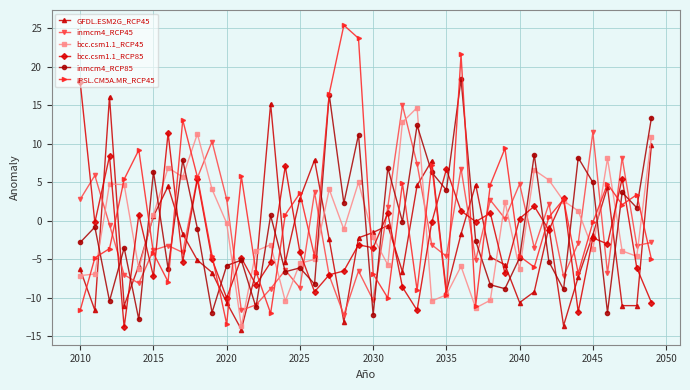

After their last crossing, which series has the higher values: inmcm4_RCP85 or GFDL.ESM2G_RCP45?

inmcm4_RCP85